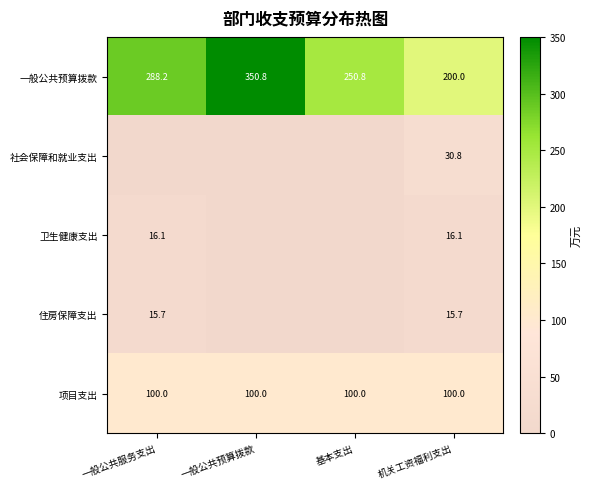

How many values in 住房保障支出 are above zero?

2